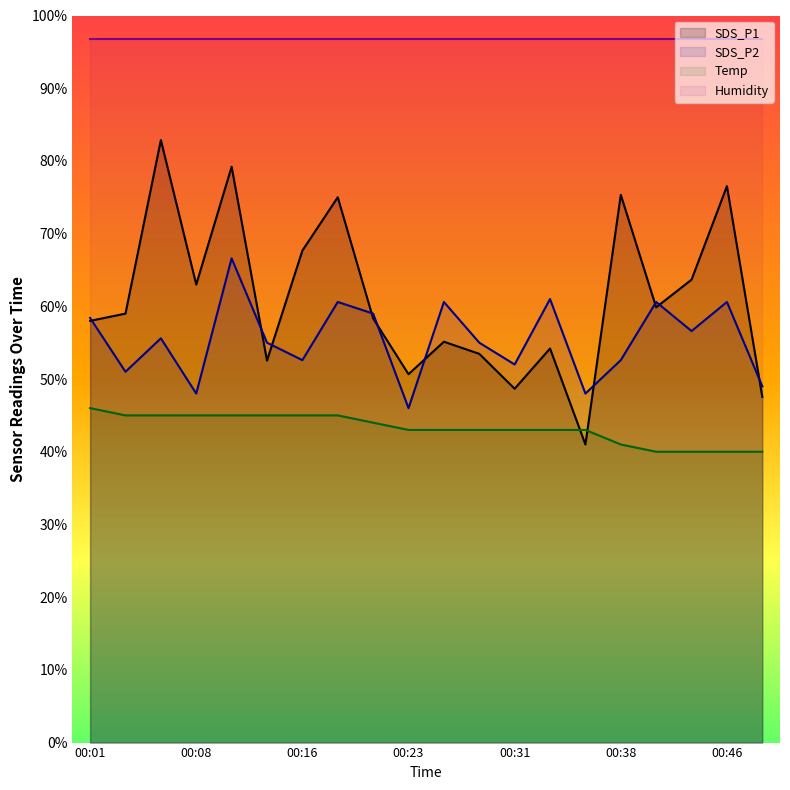

List the series in order of their peak value, lowest first.

Temp, SDS_P2, SDS_P1, Humidity